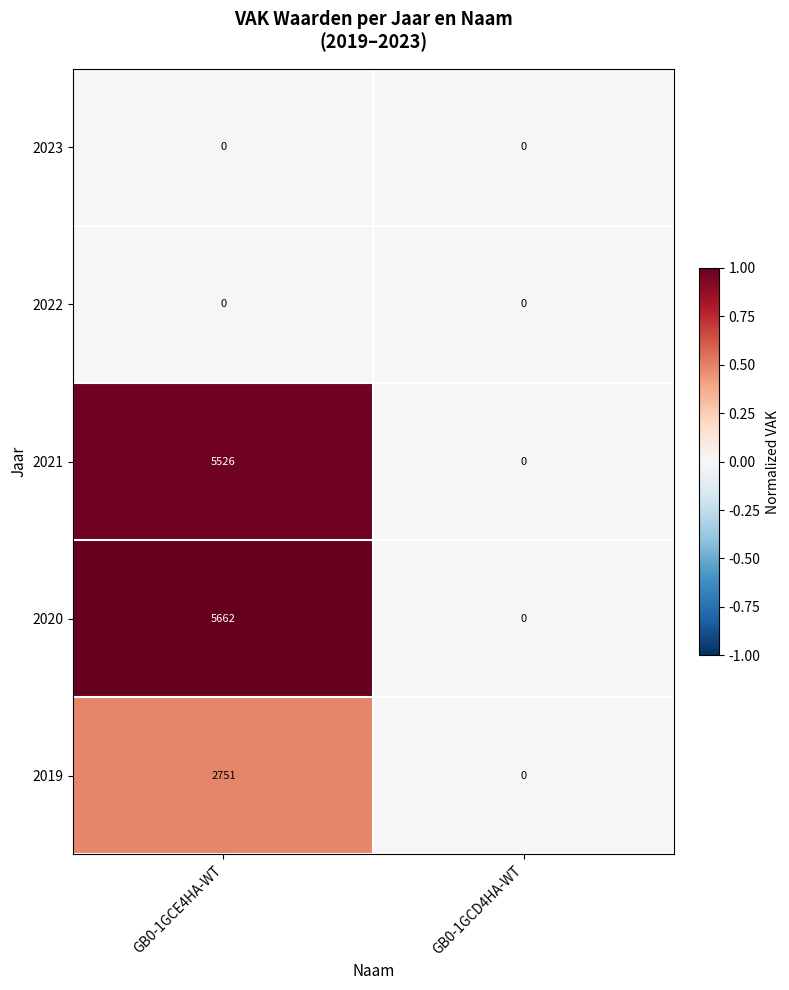

True or false: 2019 has a value of 2751 at GB0-1GCE4HA-WT.

True